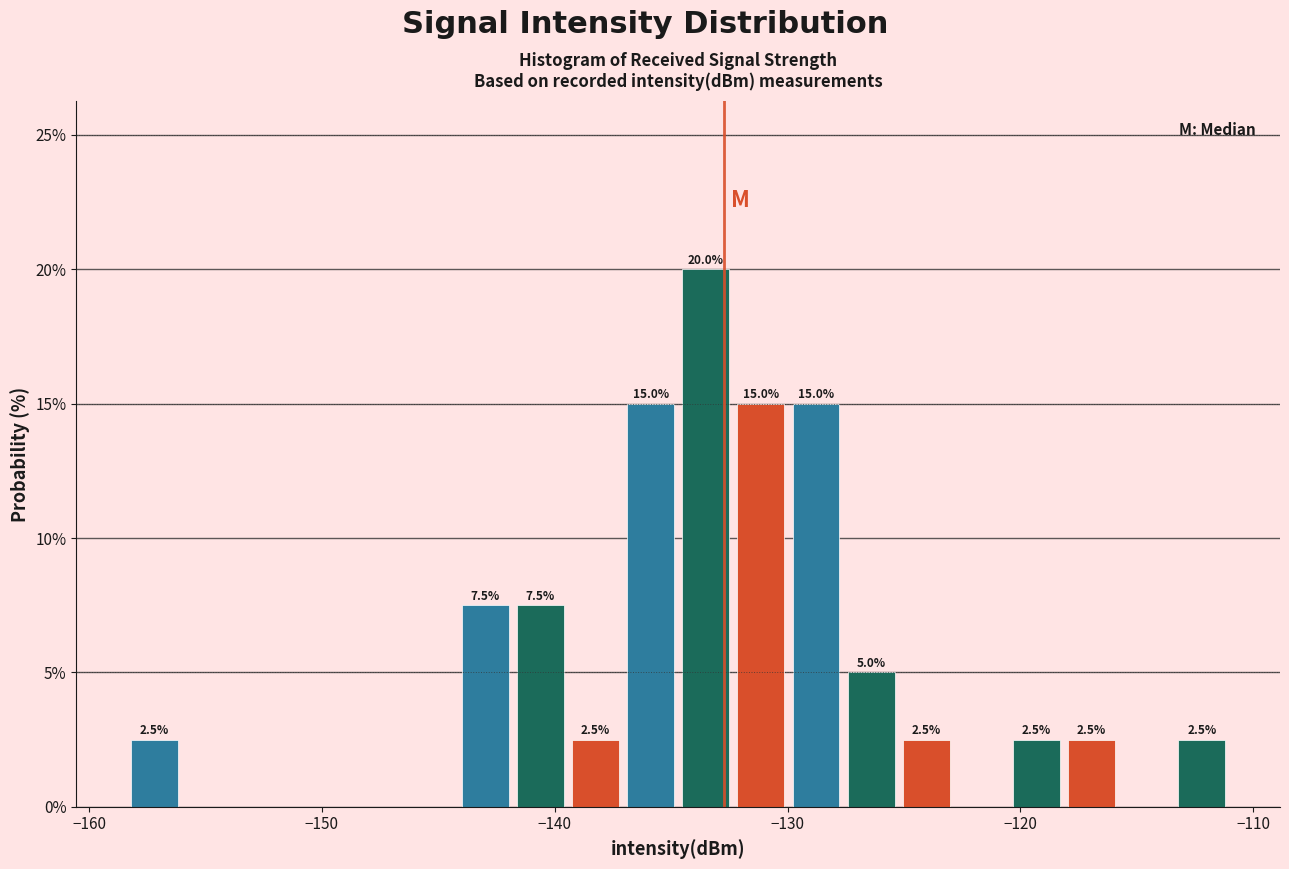

Read against the x-axis, roughly where is the centre of the tallest bar?

-134